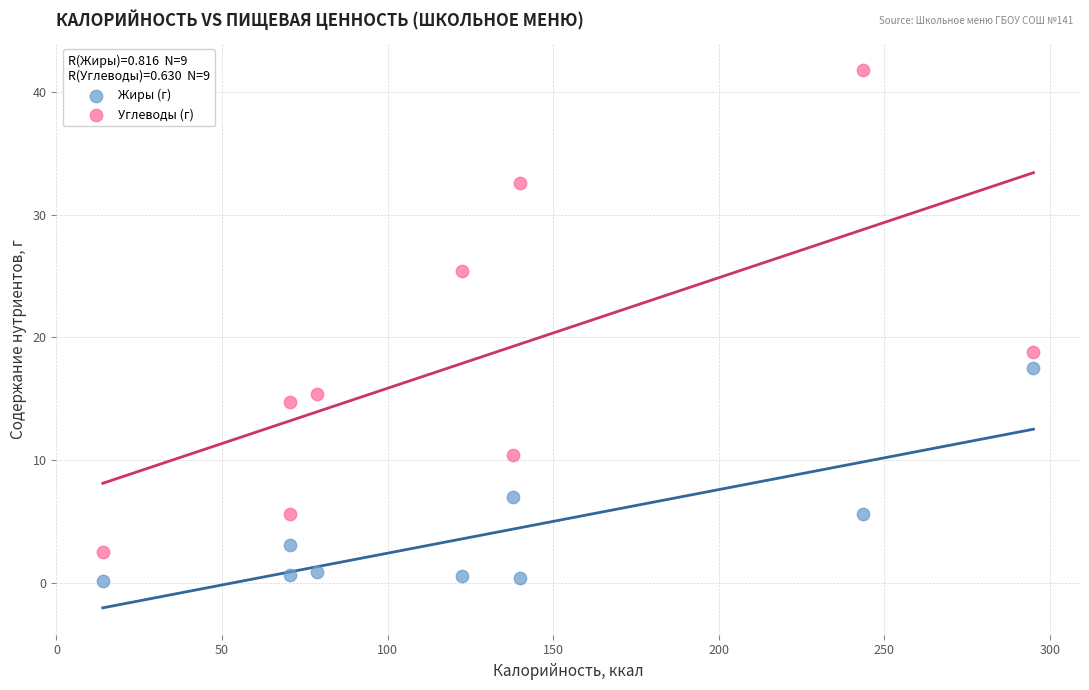

Across all data points, what is the range of X values (max minus min)?

281.1